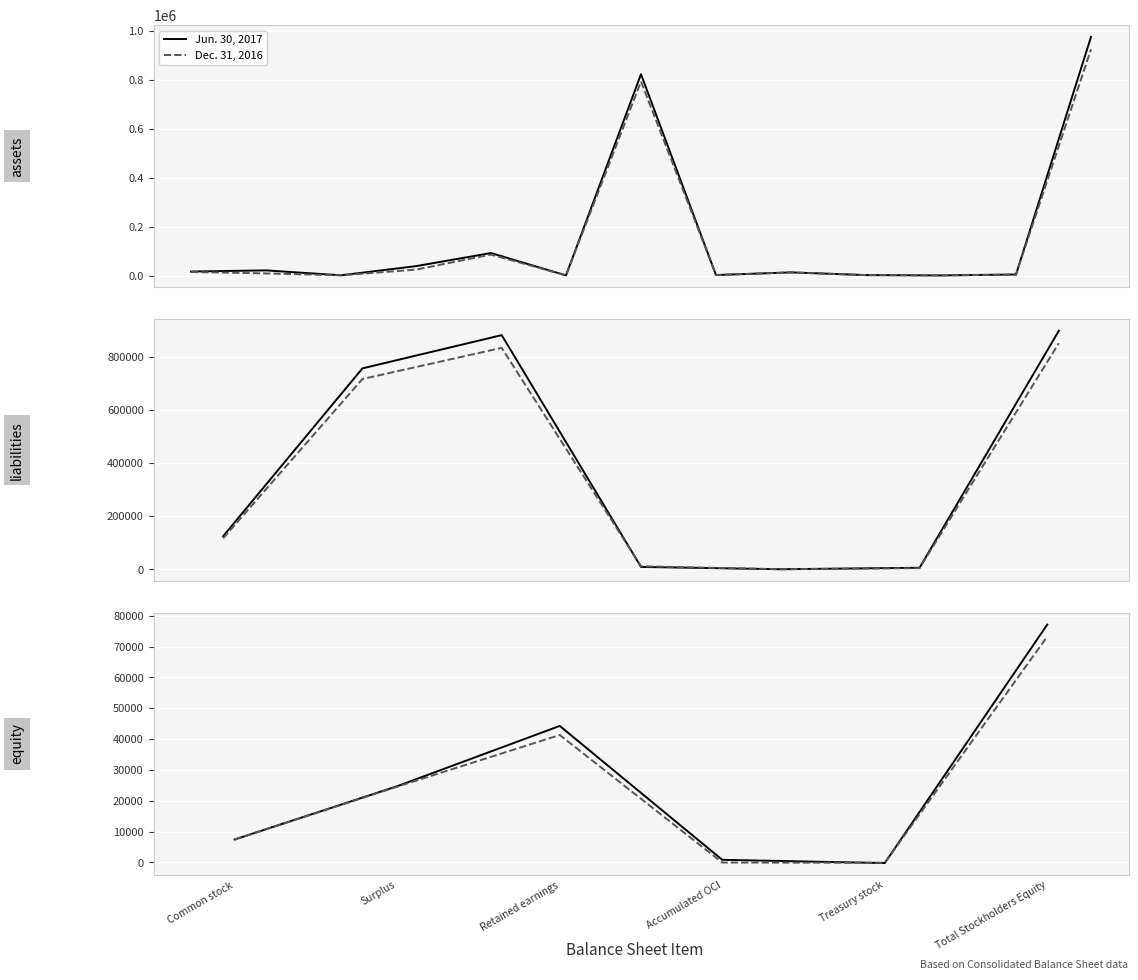

Rank the series by their maximum value, from highest to lowest.

Jun. 30, 2017, Dec. 31, 2016